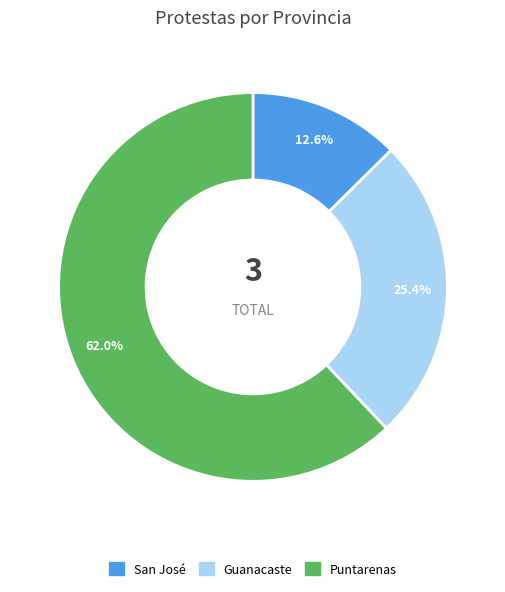

Does Puntarenas represent more than half of the total?

Yes